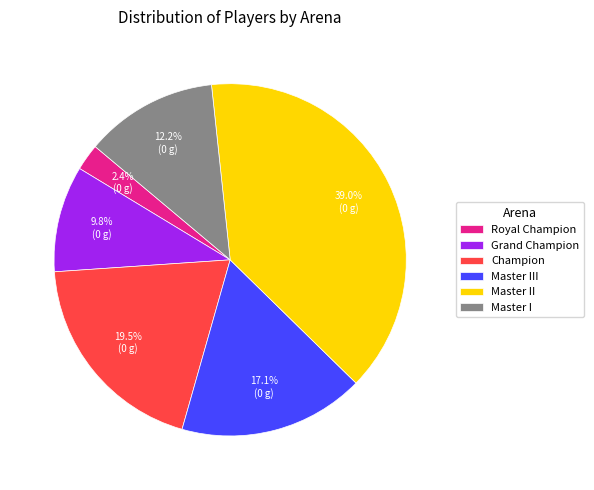

What portion of the pie excludes Master II?

61.0%